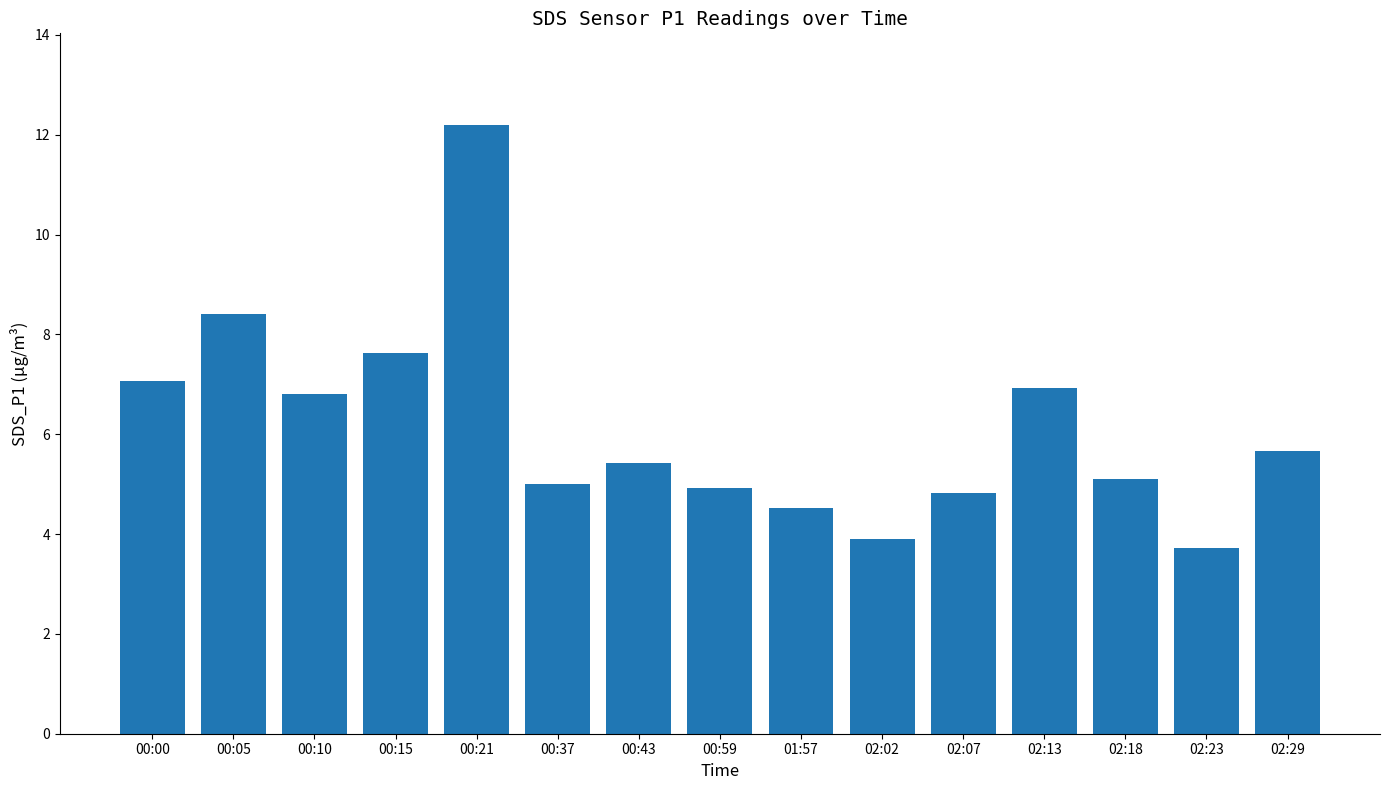

Which label corresponds to the largest value in the chart?

00:21